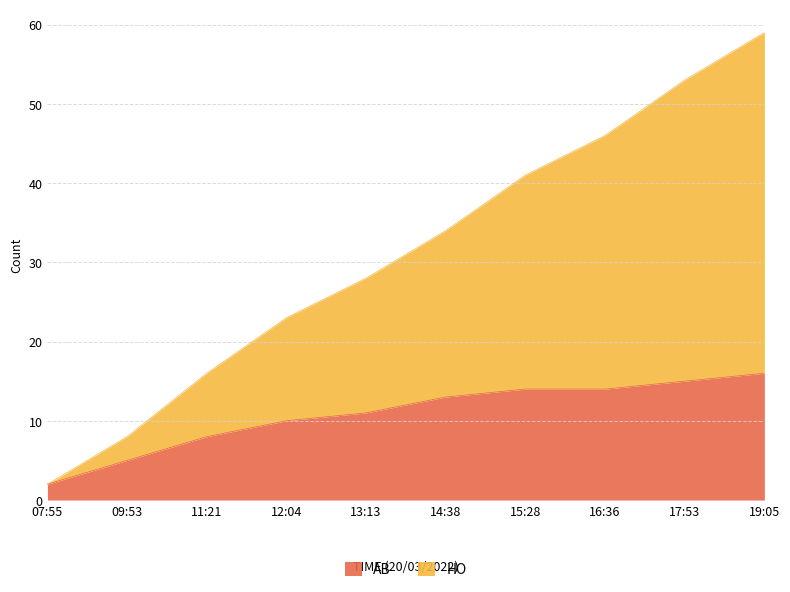

What is the average value of the HO series?

31